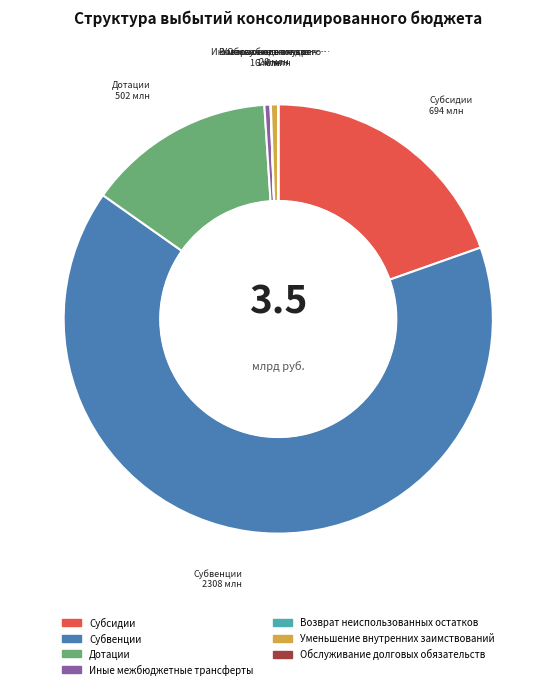

Do Иные межбюджетные трансферты and Субсидии together represent more than half of the pie?

No